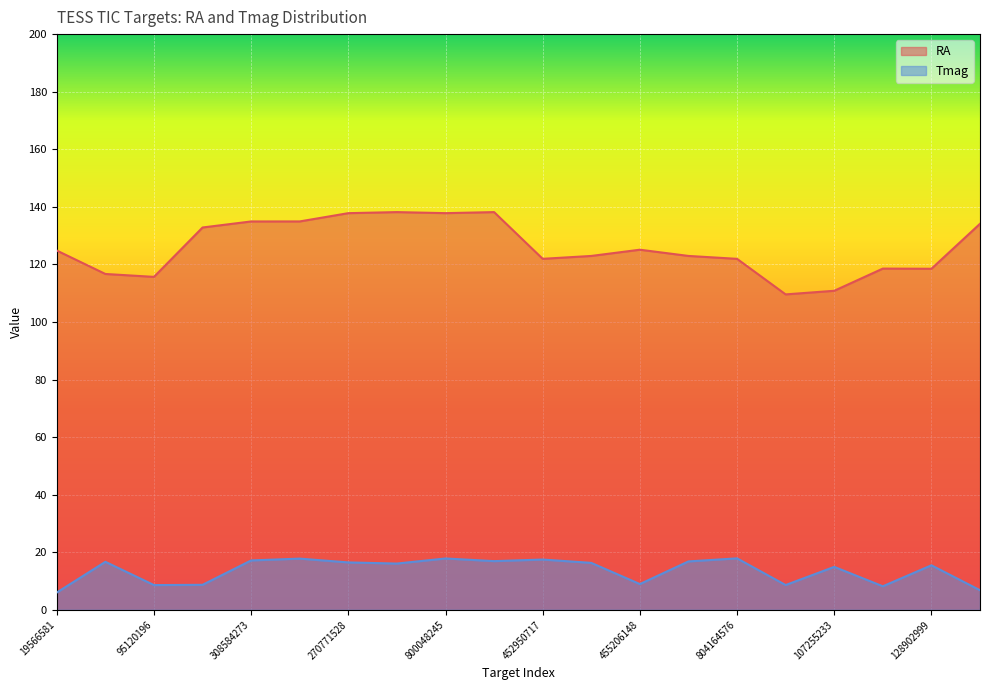

List the labels in order of RA value, largest first.

286057333, 804394430, 800048245, 270771528, 836394685, 308584273, 134113566, 13622211, 455206148, 19566581, 803962692, 453009939, 452950717, 804164576, 128902569, 128902999, 31941795, 95120196, 107255233, 106336826